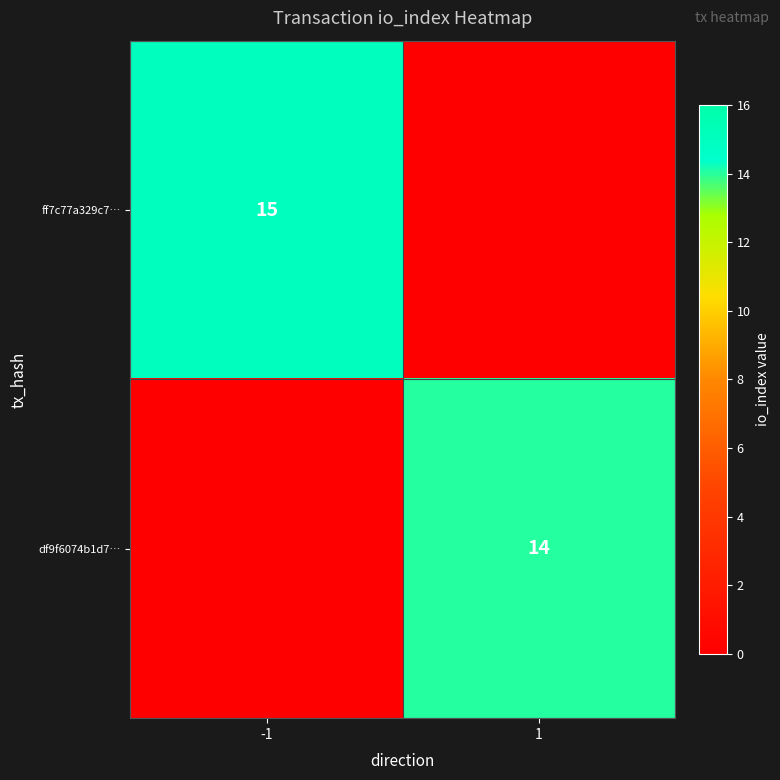

The value of df9f6074b1d7… at 1 is 4. True or false?

False